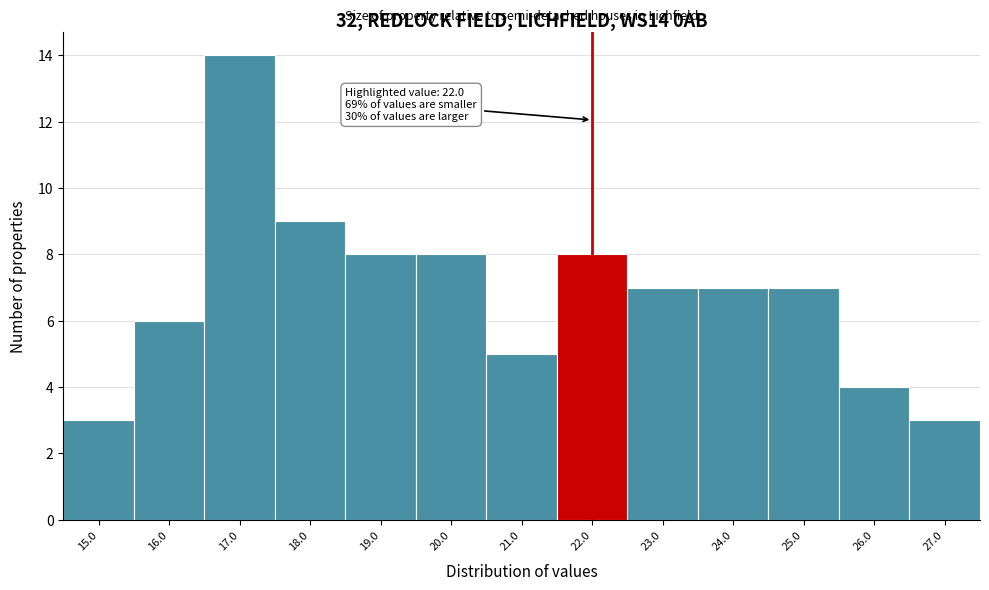

Which range on the x-axis has the tallest bar?

16.5 to 17.5